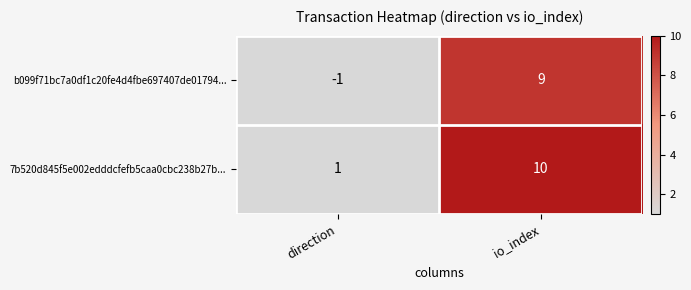

Reading left to right, transcribe all the data shown in this chart.

b099f71bc7a0df1c20fe4d4fbe697407de01794...: -1	9
7b520d845f5e002edddcfefb5caa0cbc238b27b...: 1	10